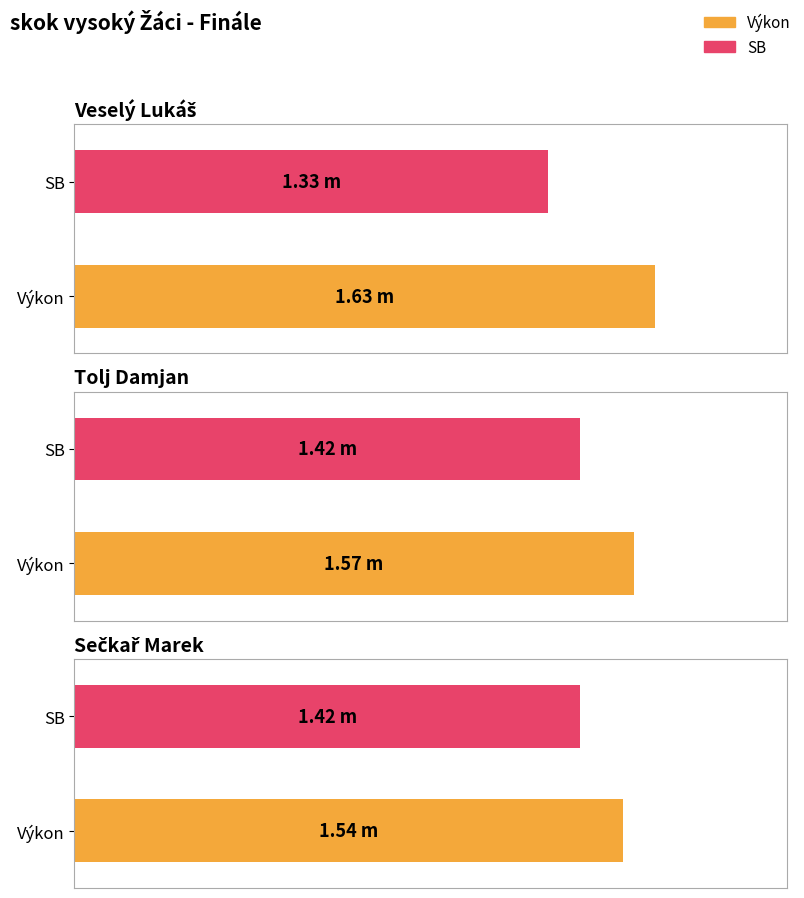

What is the value of the SB bar at the 2nd from the left?

1.4